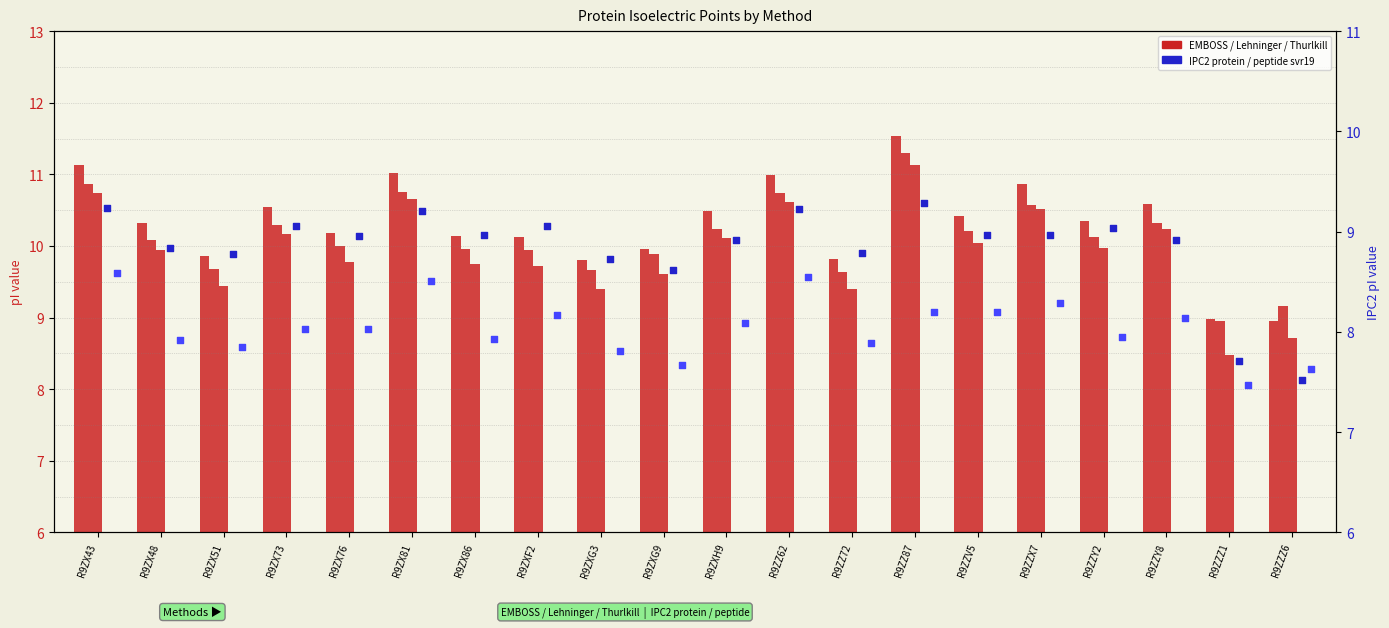

Which series has the largest total across all categories?

EMBOSS